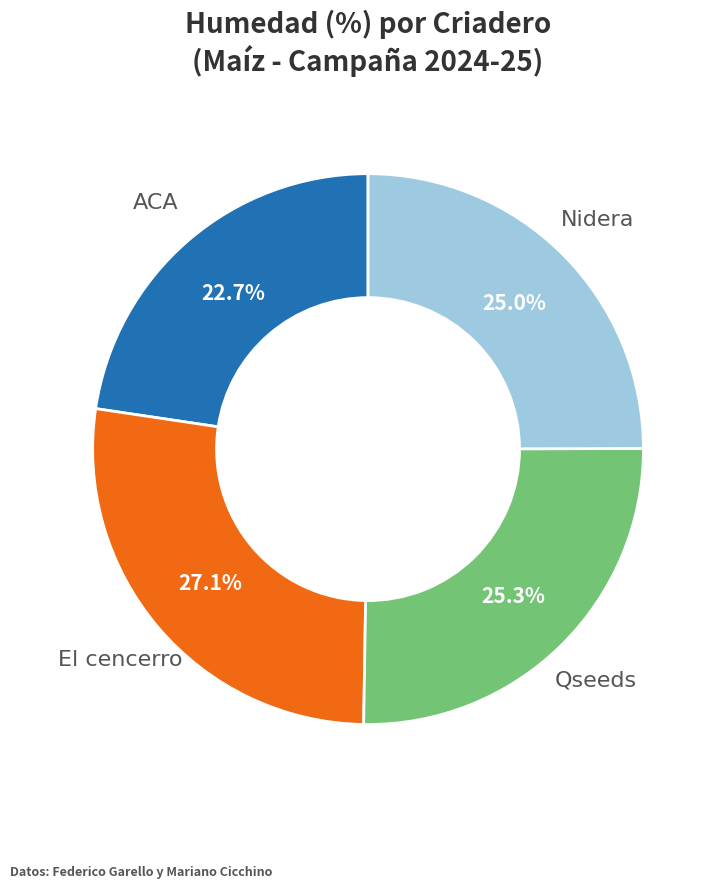

Does any single category account for the majority?

No